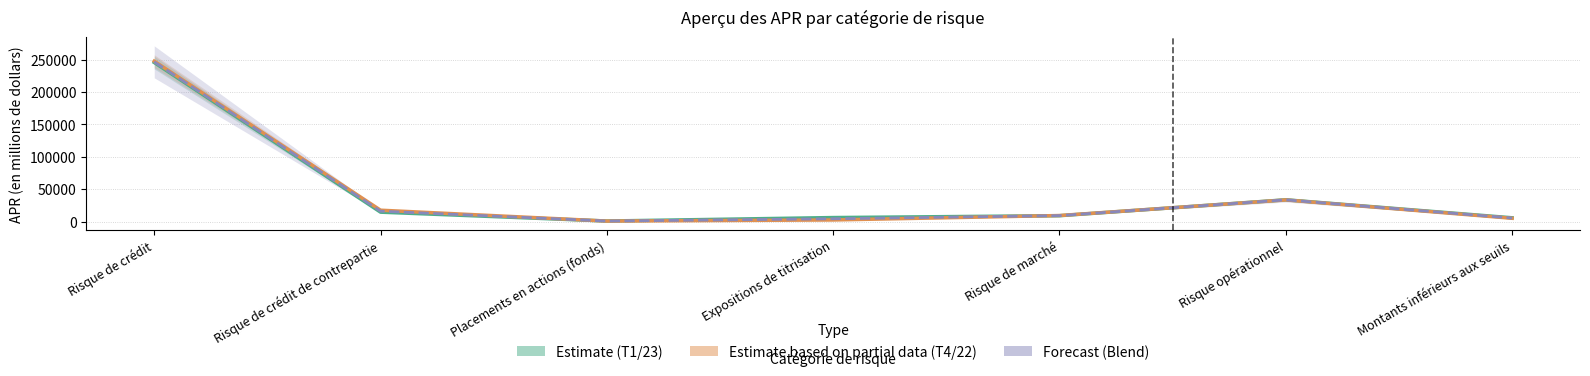

Count the number of categories in the chart.

7